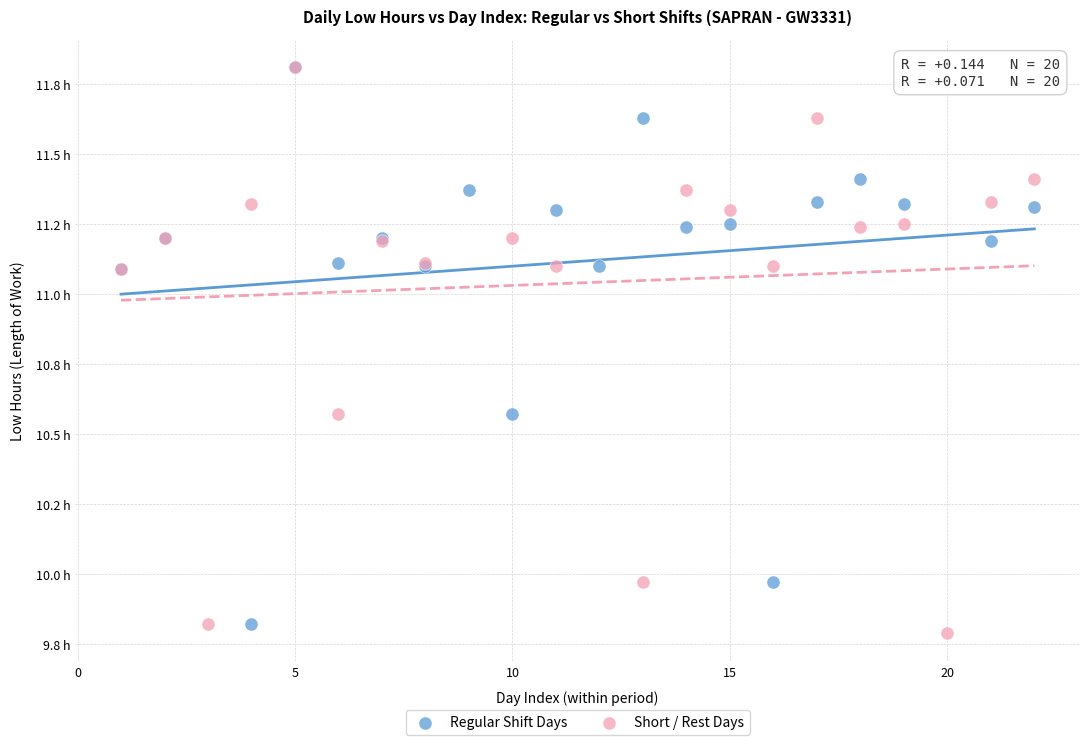

Which series contains the lowest Y value?

Short / Rest Days